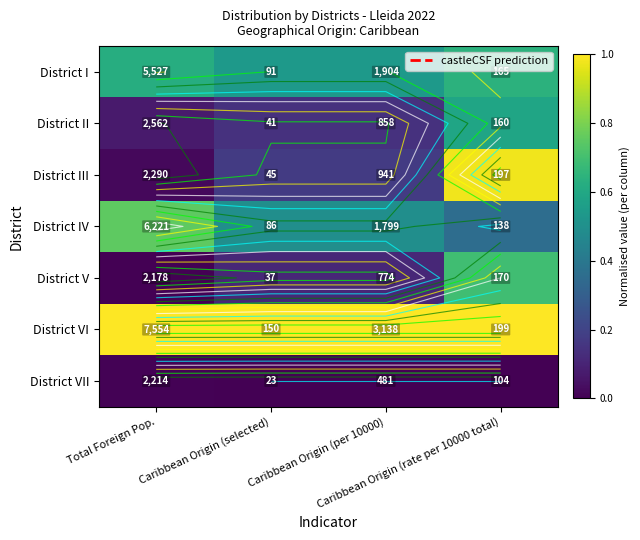

The District I series shows 0.9 at Caribbean Origin (selected). True or false?

False